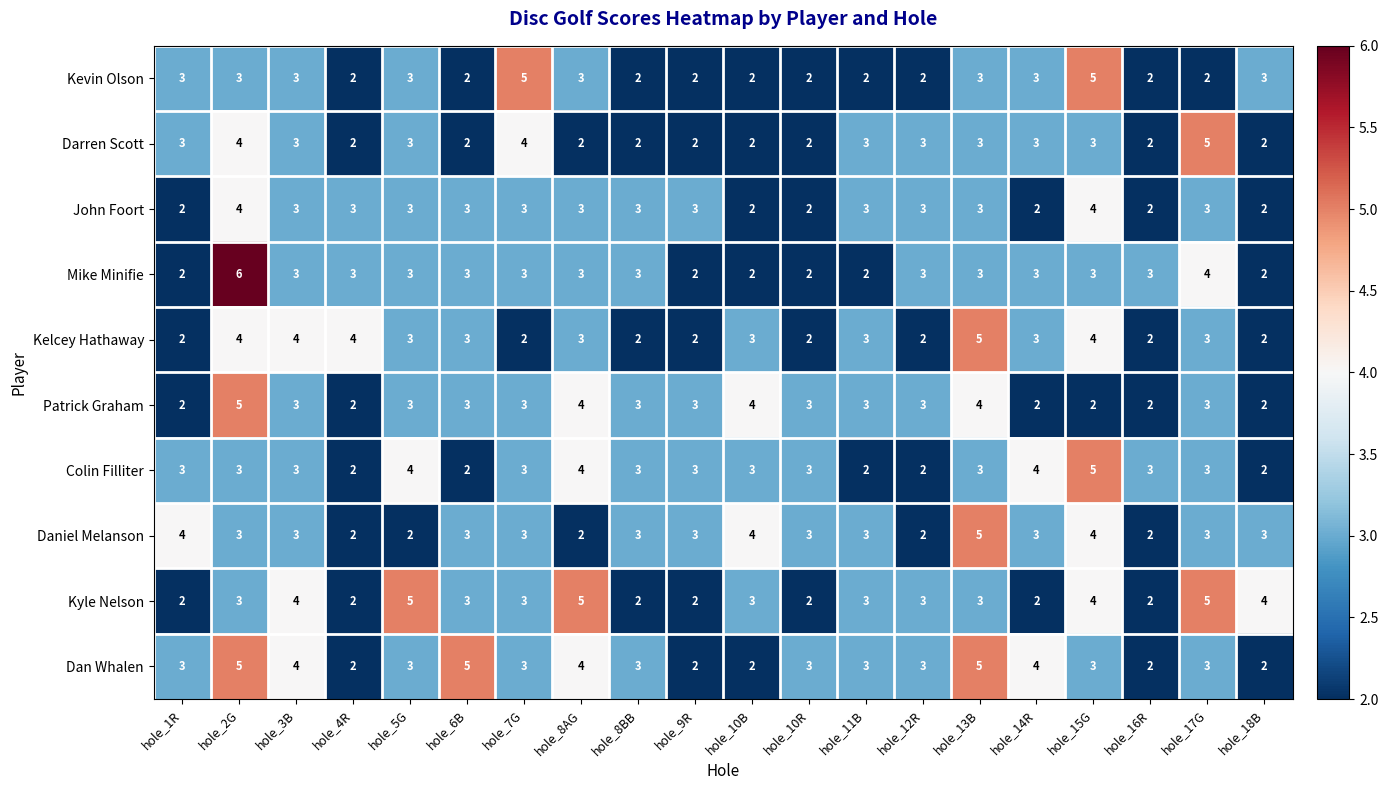

Read the Darren Scott value at hole_2G.

4